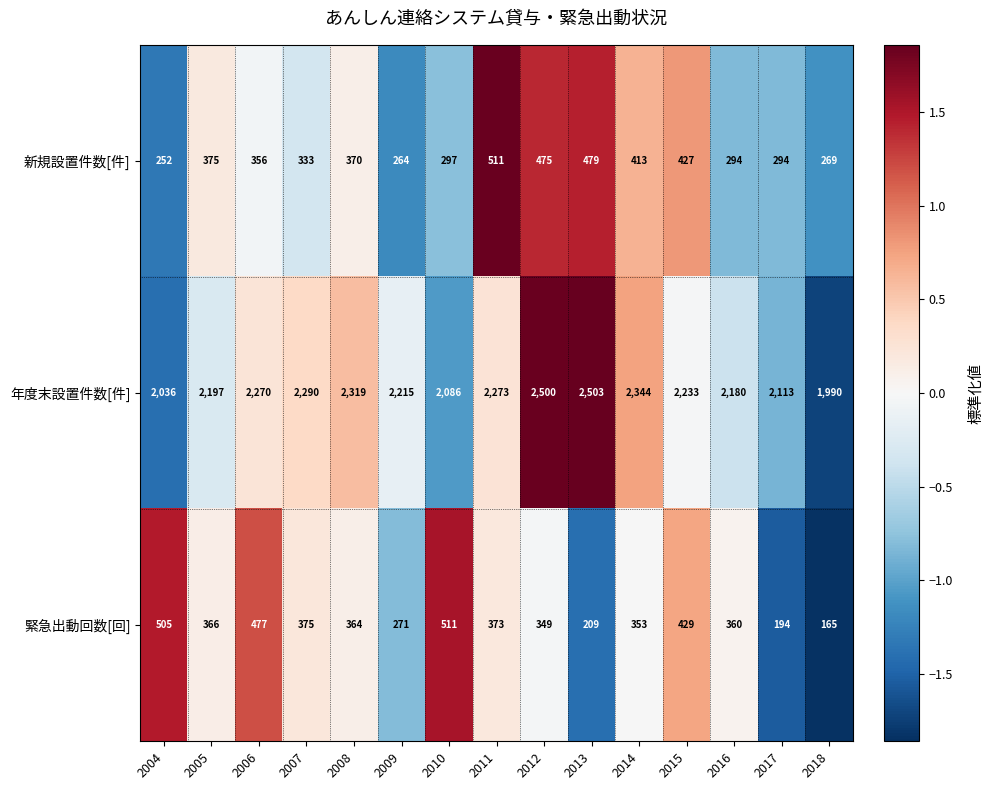

What is the difference between the 年度末設置件数[件] values at 2018 and 2012?

510